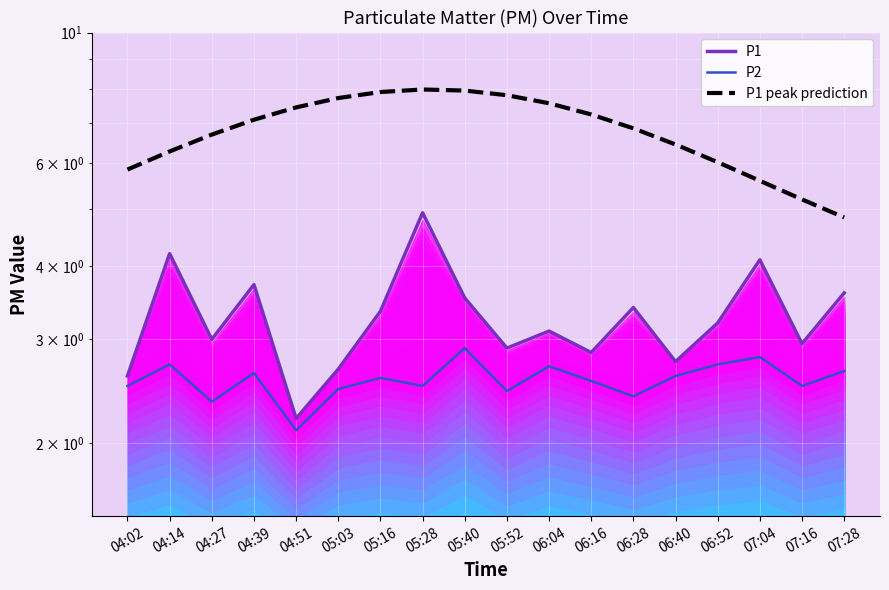

What is the label of the 6th point from the left?

05:03